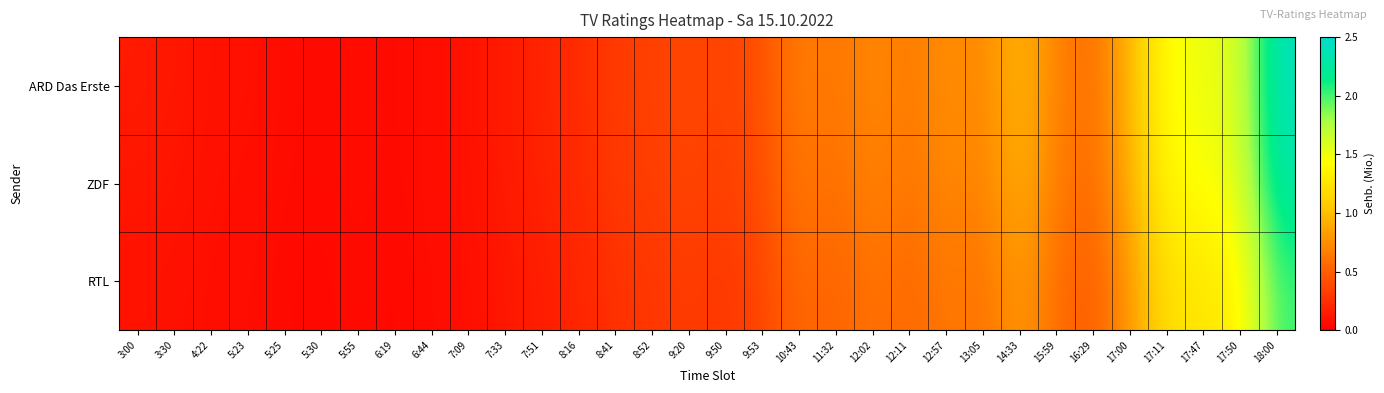

Rank the series by their maximum value, from highest to lowest.

ARD Das Erste, ZDF, RTL